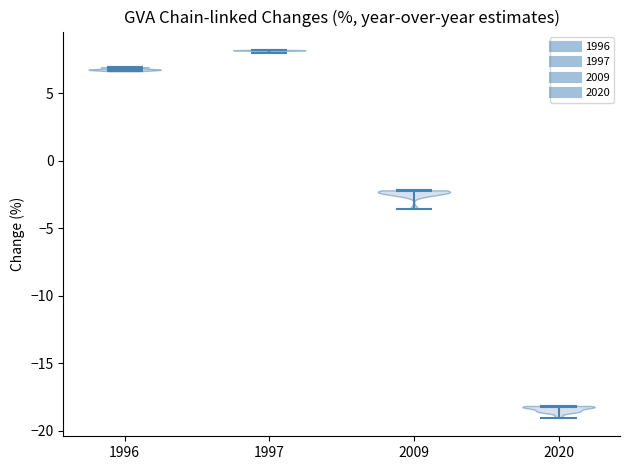

What is the highest point the violin at x = 2009 reaches on the y-axis? The values are not printed on the chart, so give them approximately, as read against the axis.

-2.0